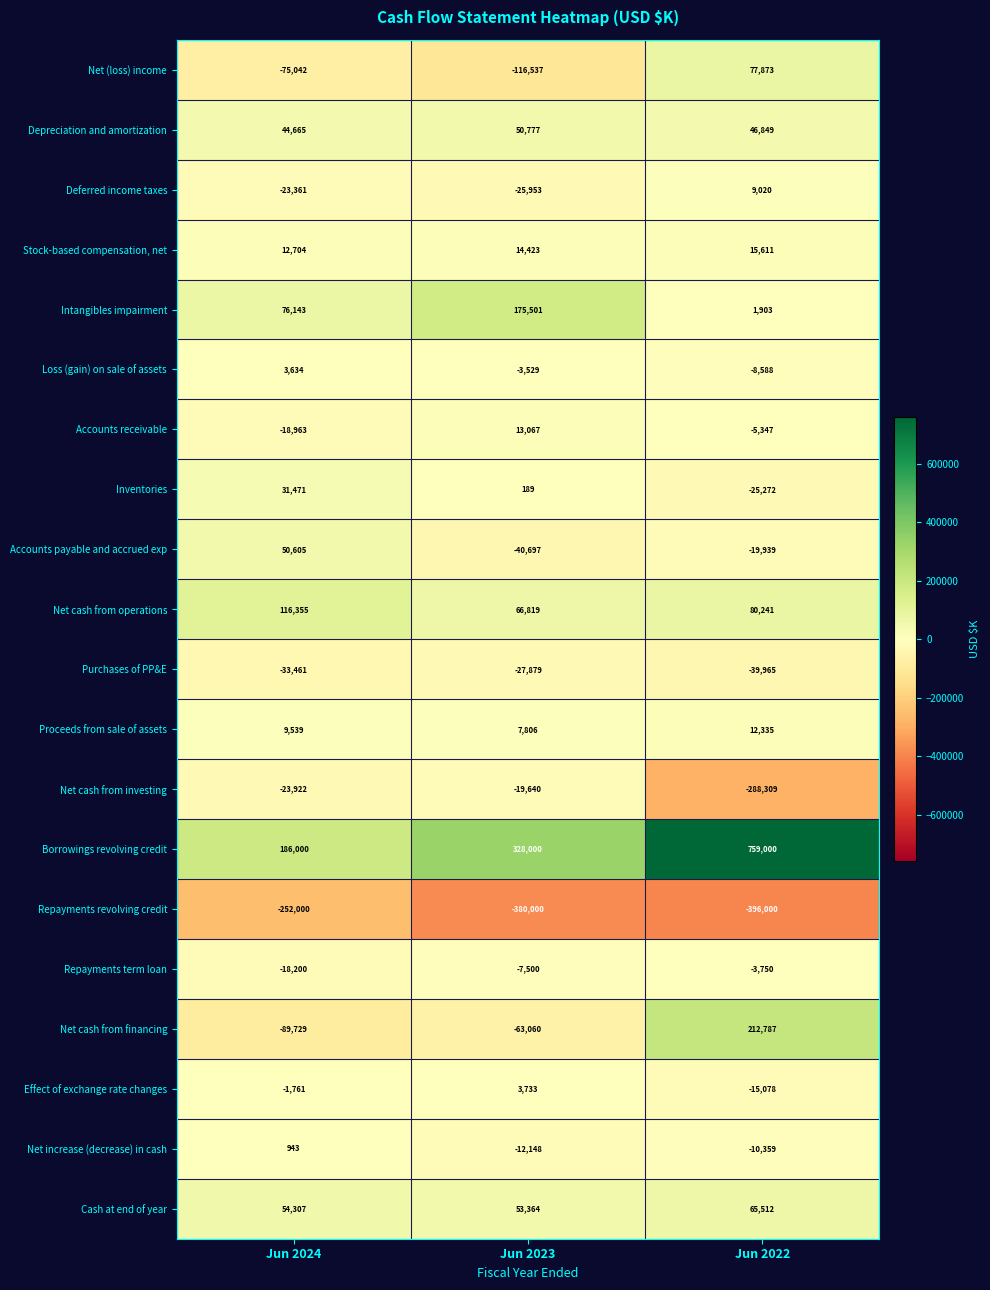

What is the greatest value displayed?

759000